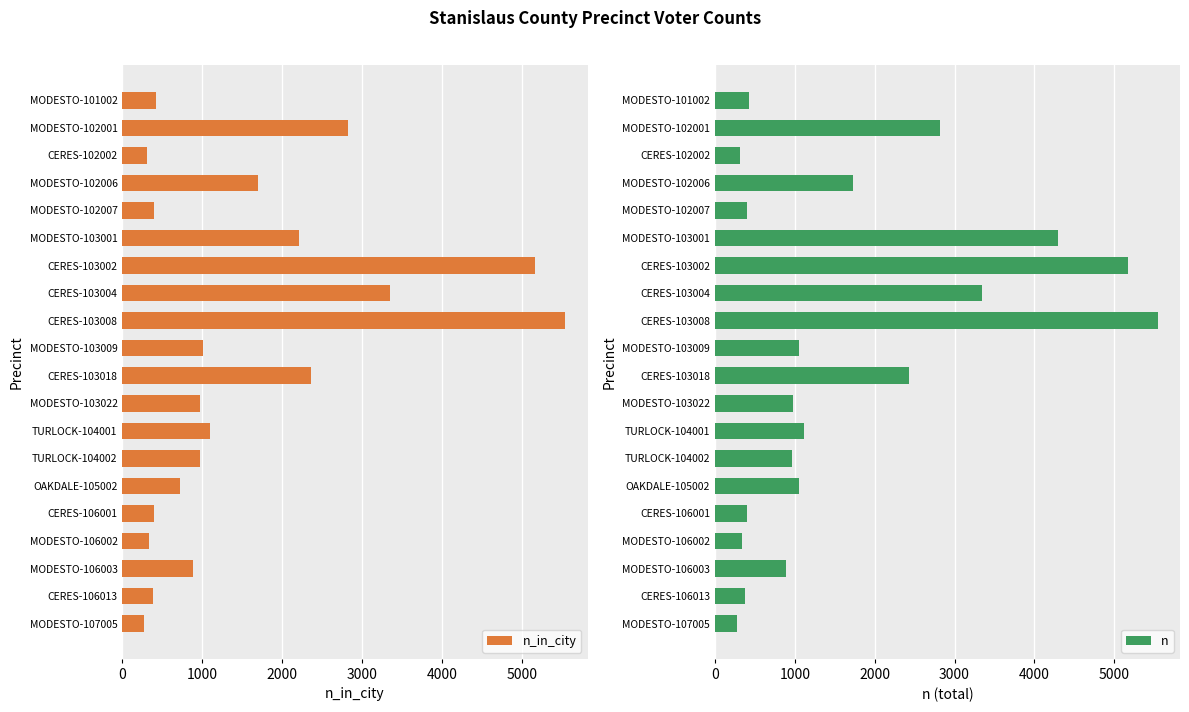

The n_in_city series shows 334 at MODESTO-106002. True or false?

True